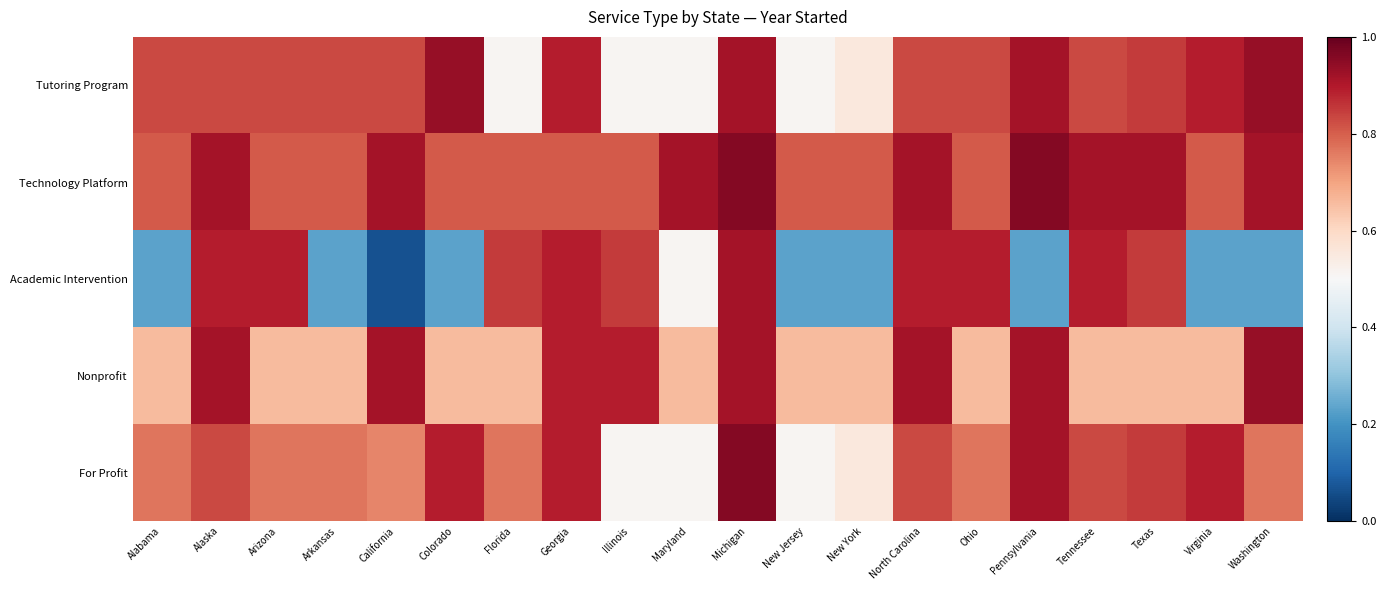

Reading left to right, what are all the values shown in this chart?

Tutoring Program: Alabama=0.8	Alaska=0.8	Arizona=0.8	Arkansas=0.8	California=0.8	Colorado=0.9	Florida=0.5	Georgia=0.9	Illinois=0.5	Maryland=0.5	Michigan=0.9	New Jersey=0.5	New York=0.6	North Carolina=0.8	Ohio=0.8	Pennsylvania=0.9	Tennessee=0.8	Texas=0.9	Virginia=0.9	Washington=0.9
Technology Platform: Alabama=0.8	Alaska=0.9	Arizona=0.8	Arkansas=0.8	California=0.9	Colorado=0.8	Florida=0.8	Georgia=0.8	Illinois=0.8	Maryland=0.9	Michigan=1.0	New Jersey=0.8	New York=0.8	North Carolina=0.9	Ohio=0.8	Pennsylvania=1.0	Tennessee=0.9	Texas=0.9	Virginia=0.8	Washington=0.9
Academic Intervention: Alabama=0.2	Alaska=0.9	Arizona=0.9	Arkansas=0.2	California=0.1	Colorado=0.2	Florida=0.9	Georgia=0.9	Illinois=0.9	Maryland=0.5	Michigan=0.9	New Jersey=0.2	New York=0.2	North Carolina=0.9	Ohio=0.9	Pennsylvania=0.2	Tennessee=0.9	Texas=0.9	Virginia=0.2	Washington=0.2
Nonprofit: Alabama=0.7	Alaska=0.9	Arizona=0.7	Arkansas=0.7	California=0.9	Colorado=0.7	Florida=0.7	Georgia=0.9	Illinois=0.9	Maryland=0.7	Michigan=0.9	New Jersey=0.7	New York=0.7	North Carolina=0.9	Ohio=0.7	Pennsylvania=0.9	Tennessee=0.7	Texas=0.7	Virginia=0.7	Washington=0.9
For Profit: Alabama=0.8	Alaska=0.8	Arizona=0.8	Arkansas=0.8	California=0.7	Colorado=0.9	Florida=0.8	Georgia=0.9	Illinois=0.5	Maryland=0.5	Michigan=1.0	New Jersey=0.5	New York=0.6	North Carolina=0.8	Ohio=0.8	Pennsylvania=0.9	Tennessee=0.8	Texas=0.9	Virginia=0.9	Washington=0.8